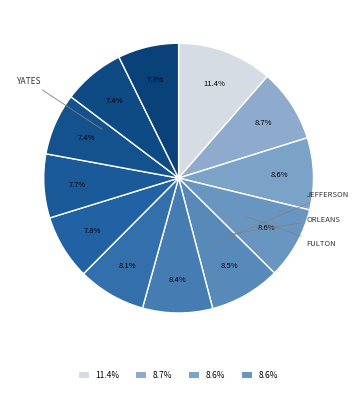

Does any single category account for the majority?

No